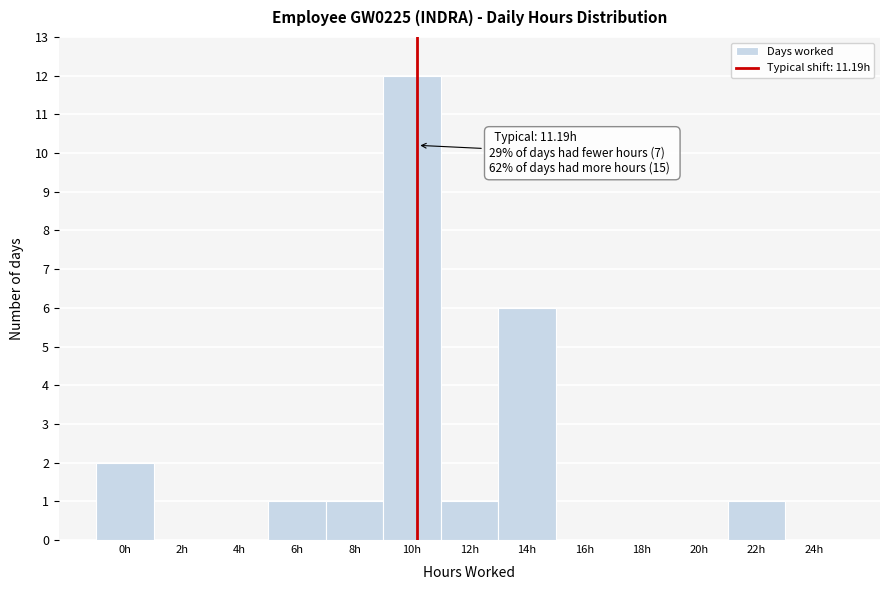

Reading right to left, transcribe all the data shown in this chart.

24h=0	22h=1	20h=0	18h=0	16h=0	14h=6	12h=1	10h=12	8h=1	6h=1	4h=0	2h=0	0h=2